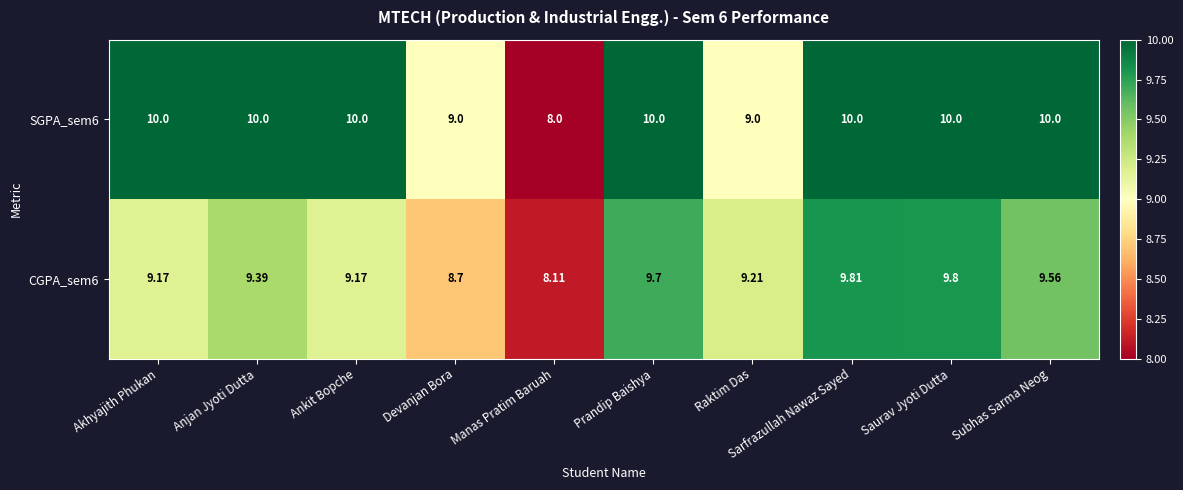

At which label does SGPA_sem6 reach its minimum?

Manas Pratim Baruah